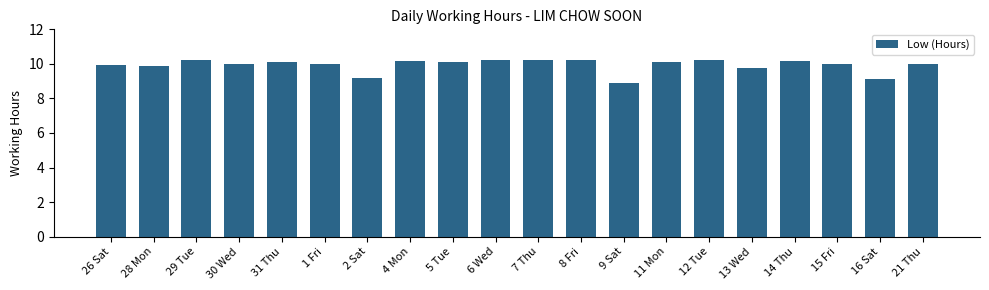

The chart shows a value of 6.4 at 31 Thu. True or false?

False